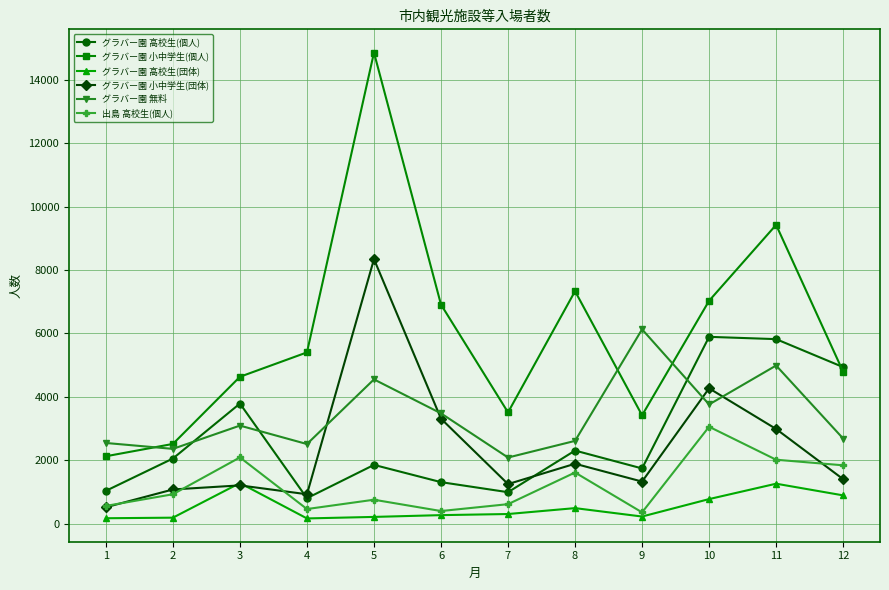

What is the sum of all 出島 高校生(個人) values?

14722